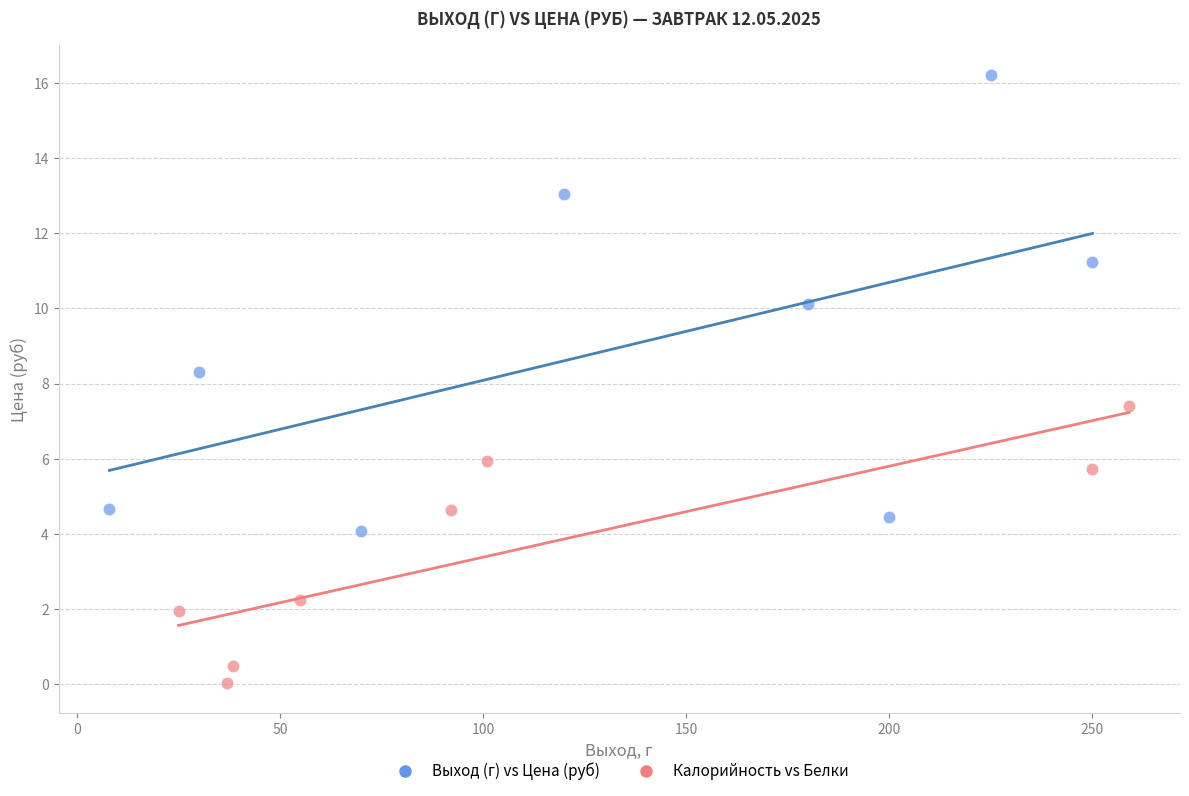

What are all the series names shown in the legend?

Выход (г) vs Цена (руб), Калорийность vs Белки